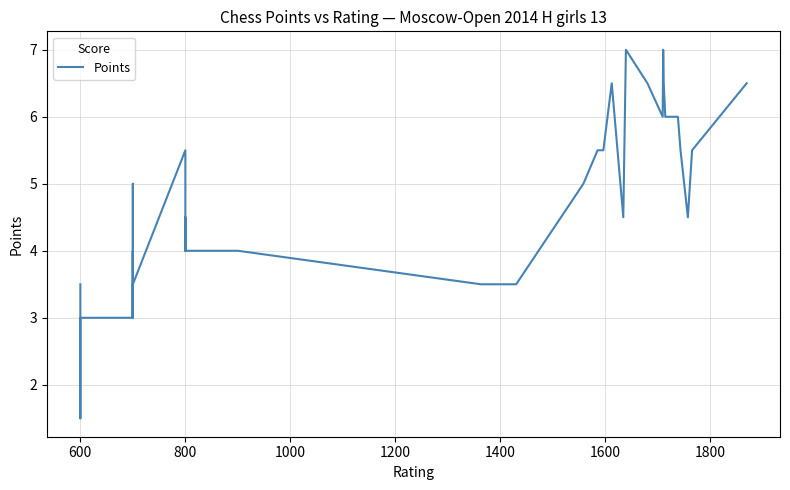

How many data points are above 4?

22